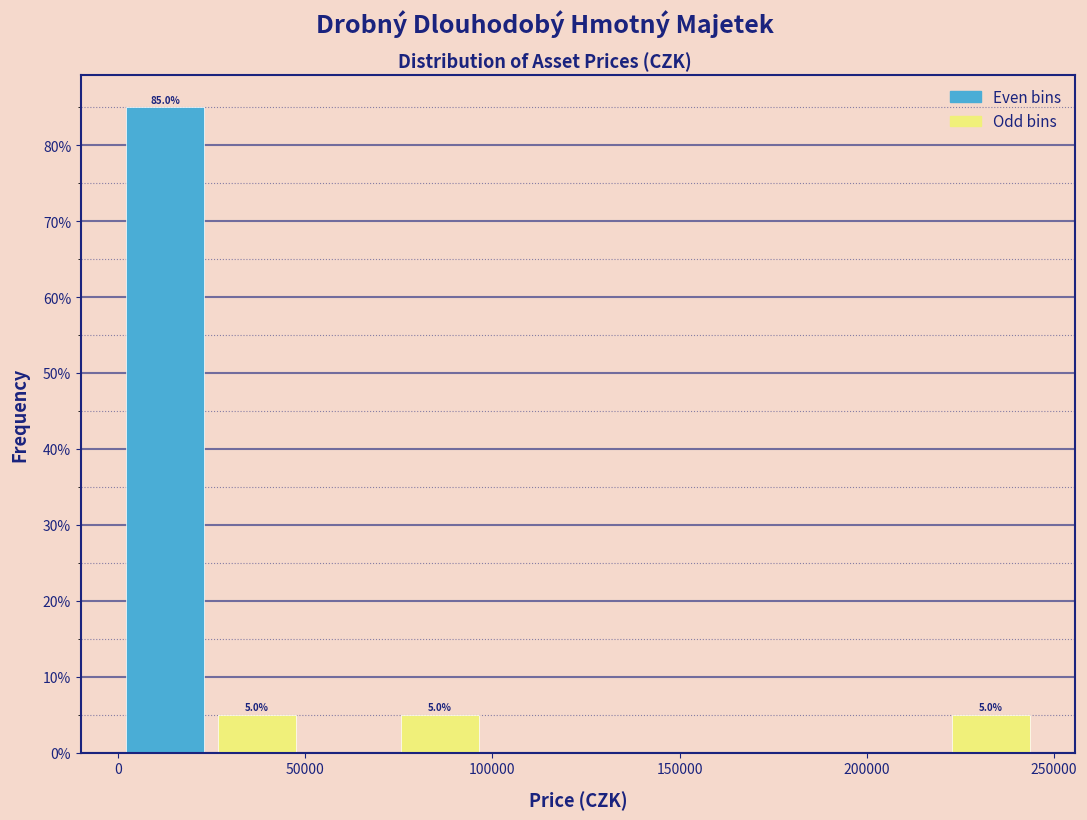

Over which range of the x-axis is the bar tallest?

0 to 25000